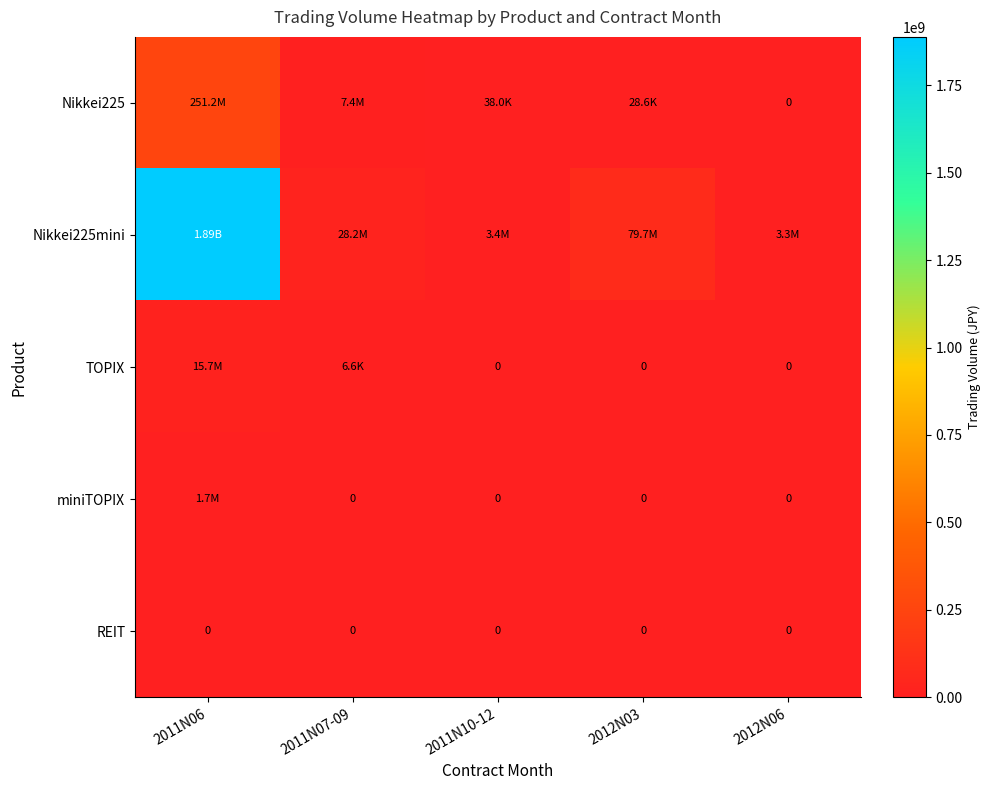

What is the sum of the Nikkei225mini values at 2012N03 and 2011N10-12?

83122480.0